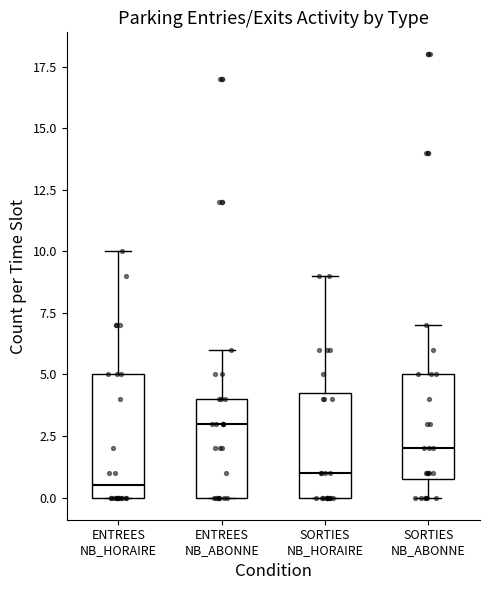

Which box has the lowest median line?

ENTREES NB_HORAIRE